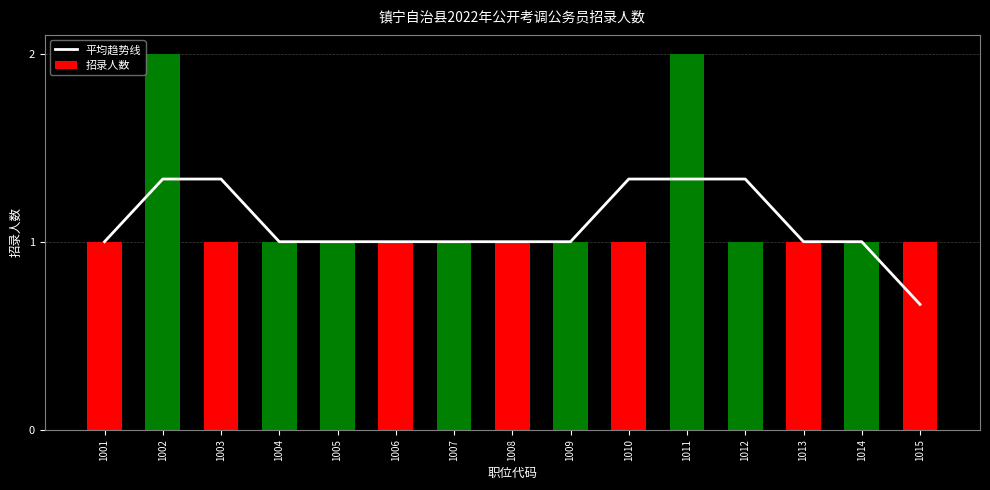

How many data points does each series have?

15